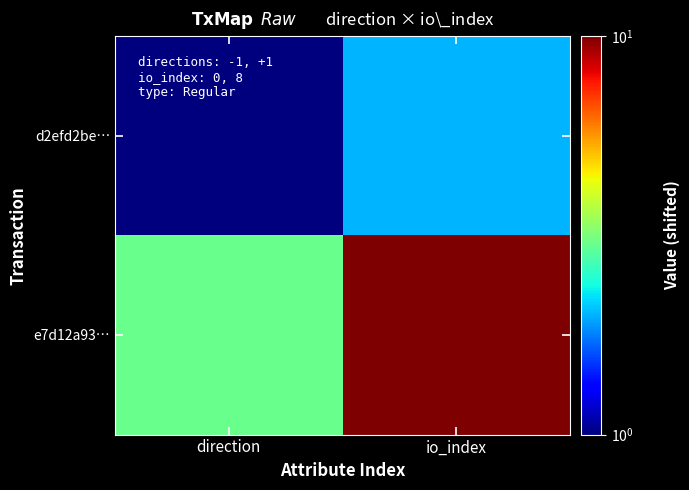

Between direction and io_index, which series saw the biggest shift?

e7d12a93…